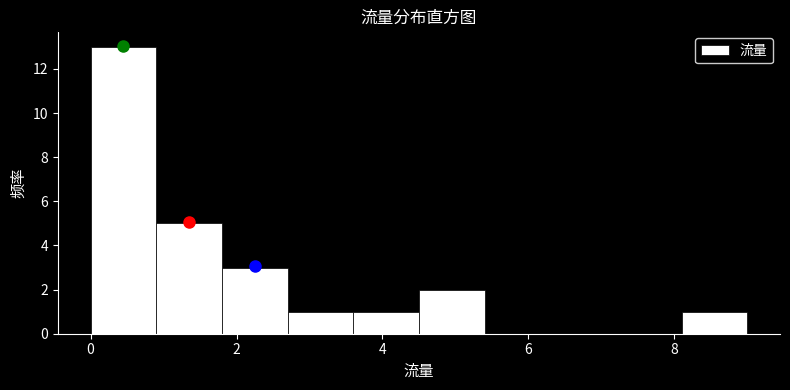

Reading left to right, list every bar in this chart as the range it spans on the x-axis followed by its height. Neither the bar edges nor the heights are printed on the chart, so give them approximately, as read against the axes.

0.0 to 0.9: 13
0.9 to 1.8: 5
1.8 to 2.7: 3
2.7 to 3.6: 1
3.6 to 4.5: 1
4.5 to 5.4: 2
5.4 to 6.3: 0
6.3 to 7.2: 0
7.2 to 8.1: 0
8.1 to 9.0: 1